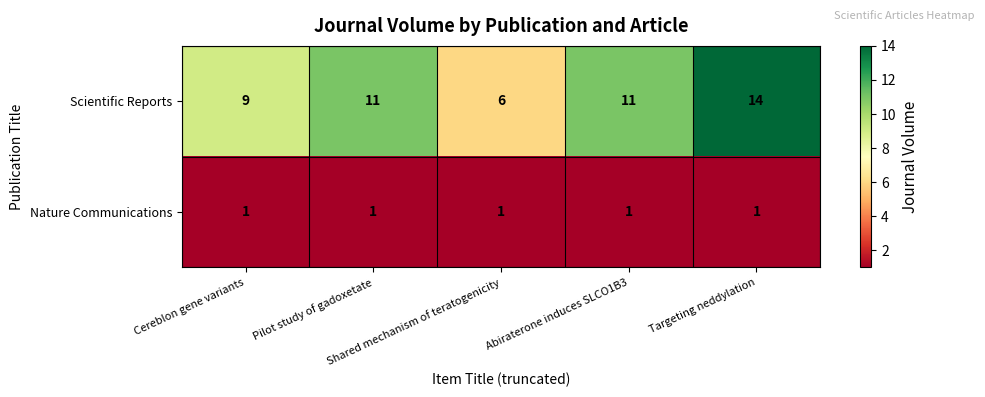

Rank the series at Targeting neddylation from lowest to highest value.

Nature Communications, Scientific Reports